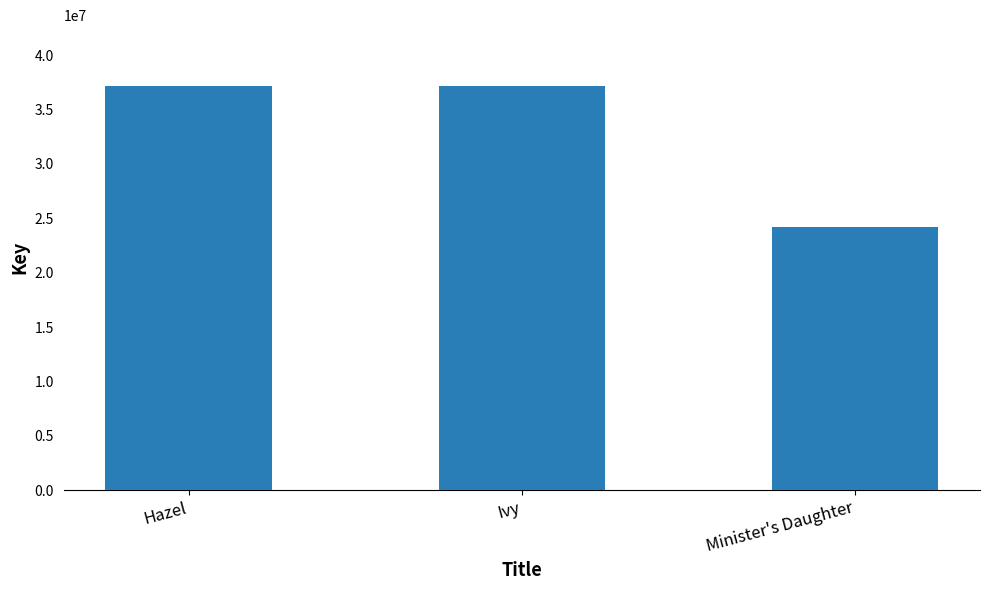

How many categories are shown in the chart?

3